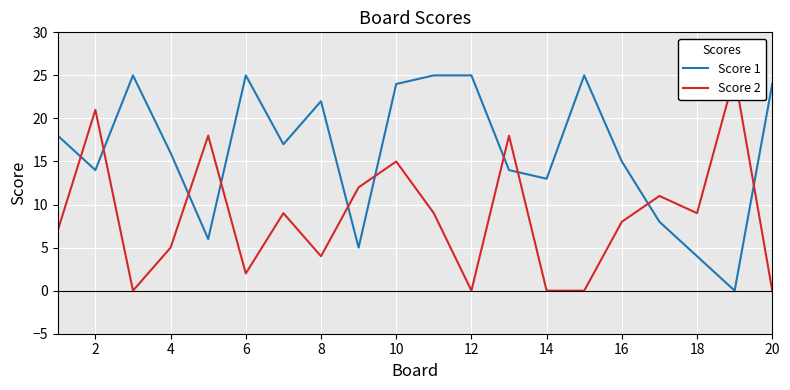

Is it true that Score 1 equals 22 at 8?

True